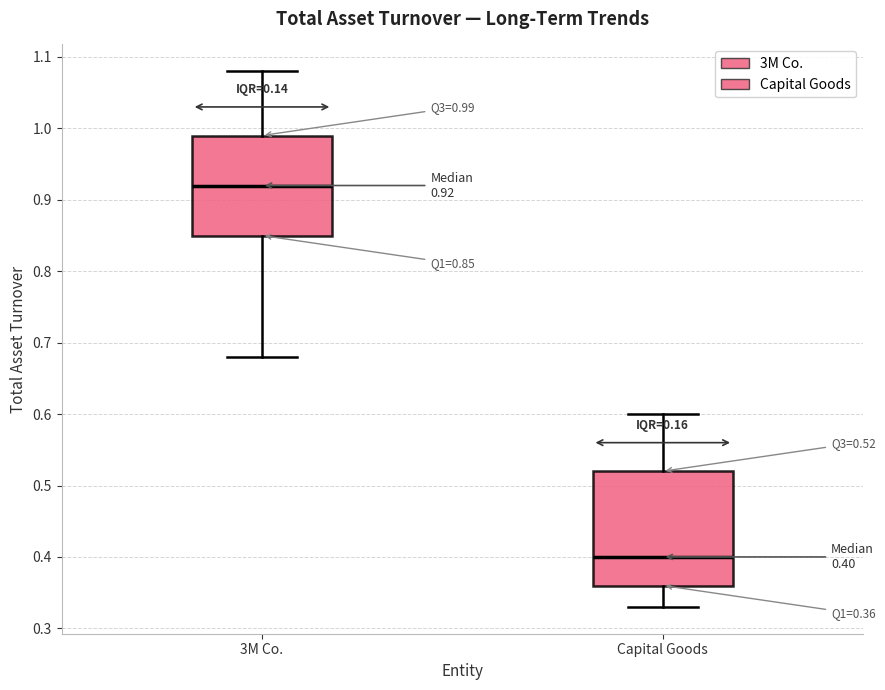

Which box is the tallest, from its lower edge to its upper edge?

Capital Goods